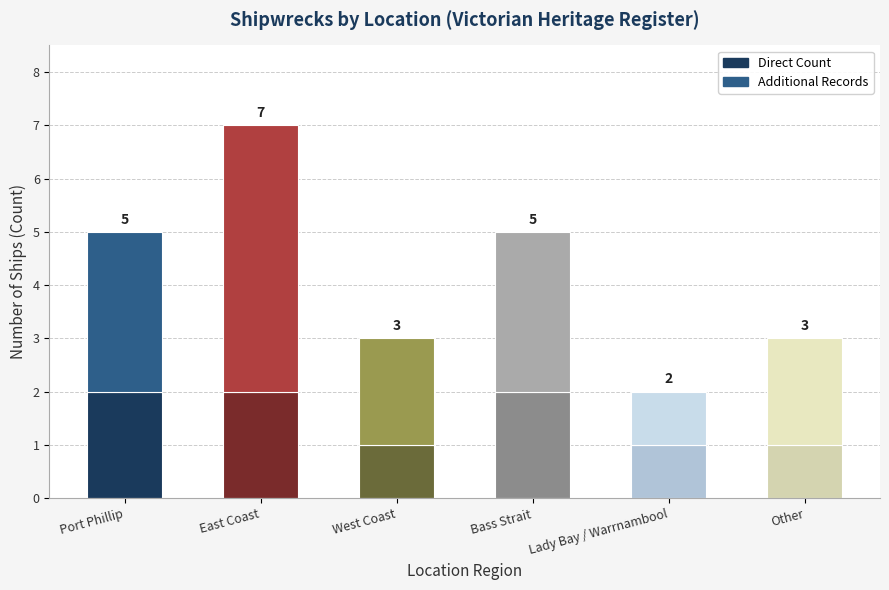

The Direct Count series shows 4 at Port Phillip. True or false?

False